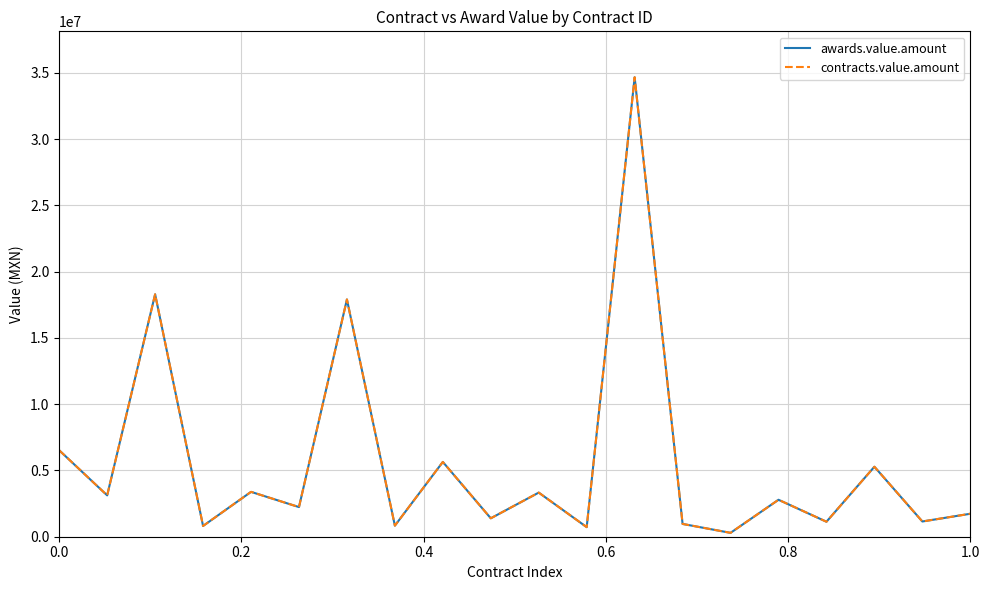

True or false: awards.value.amount and contracts.value.amount cross at least once.

False